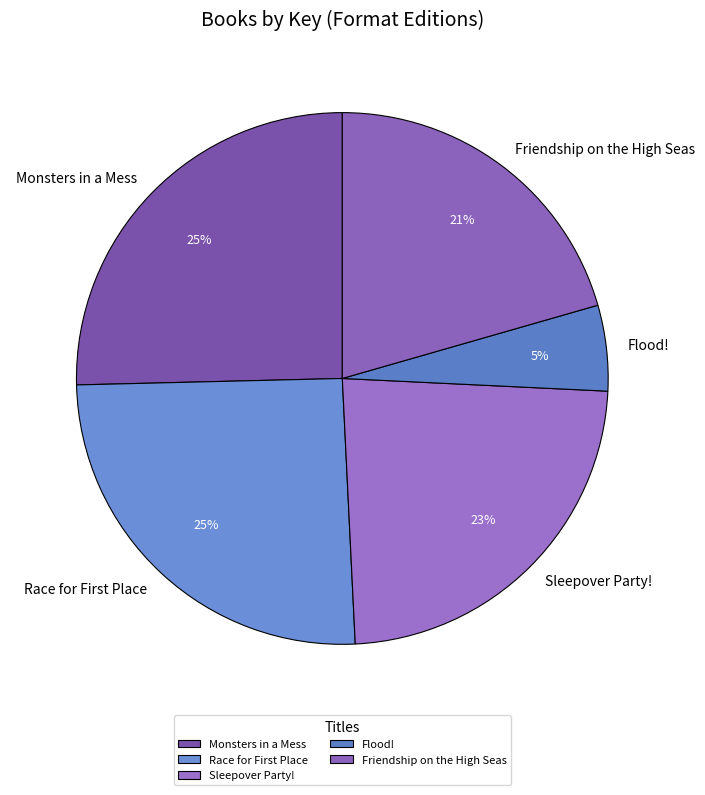

To the nearest percent, what is the combined percentage of Friendship on the High Seas and Sleepover Party!?

44%